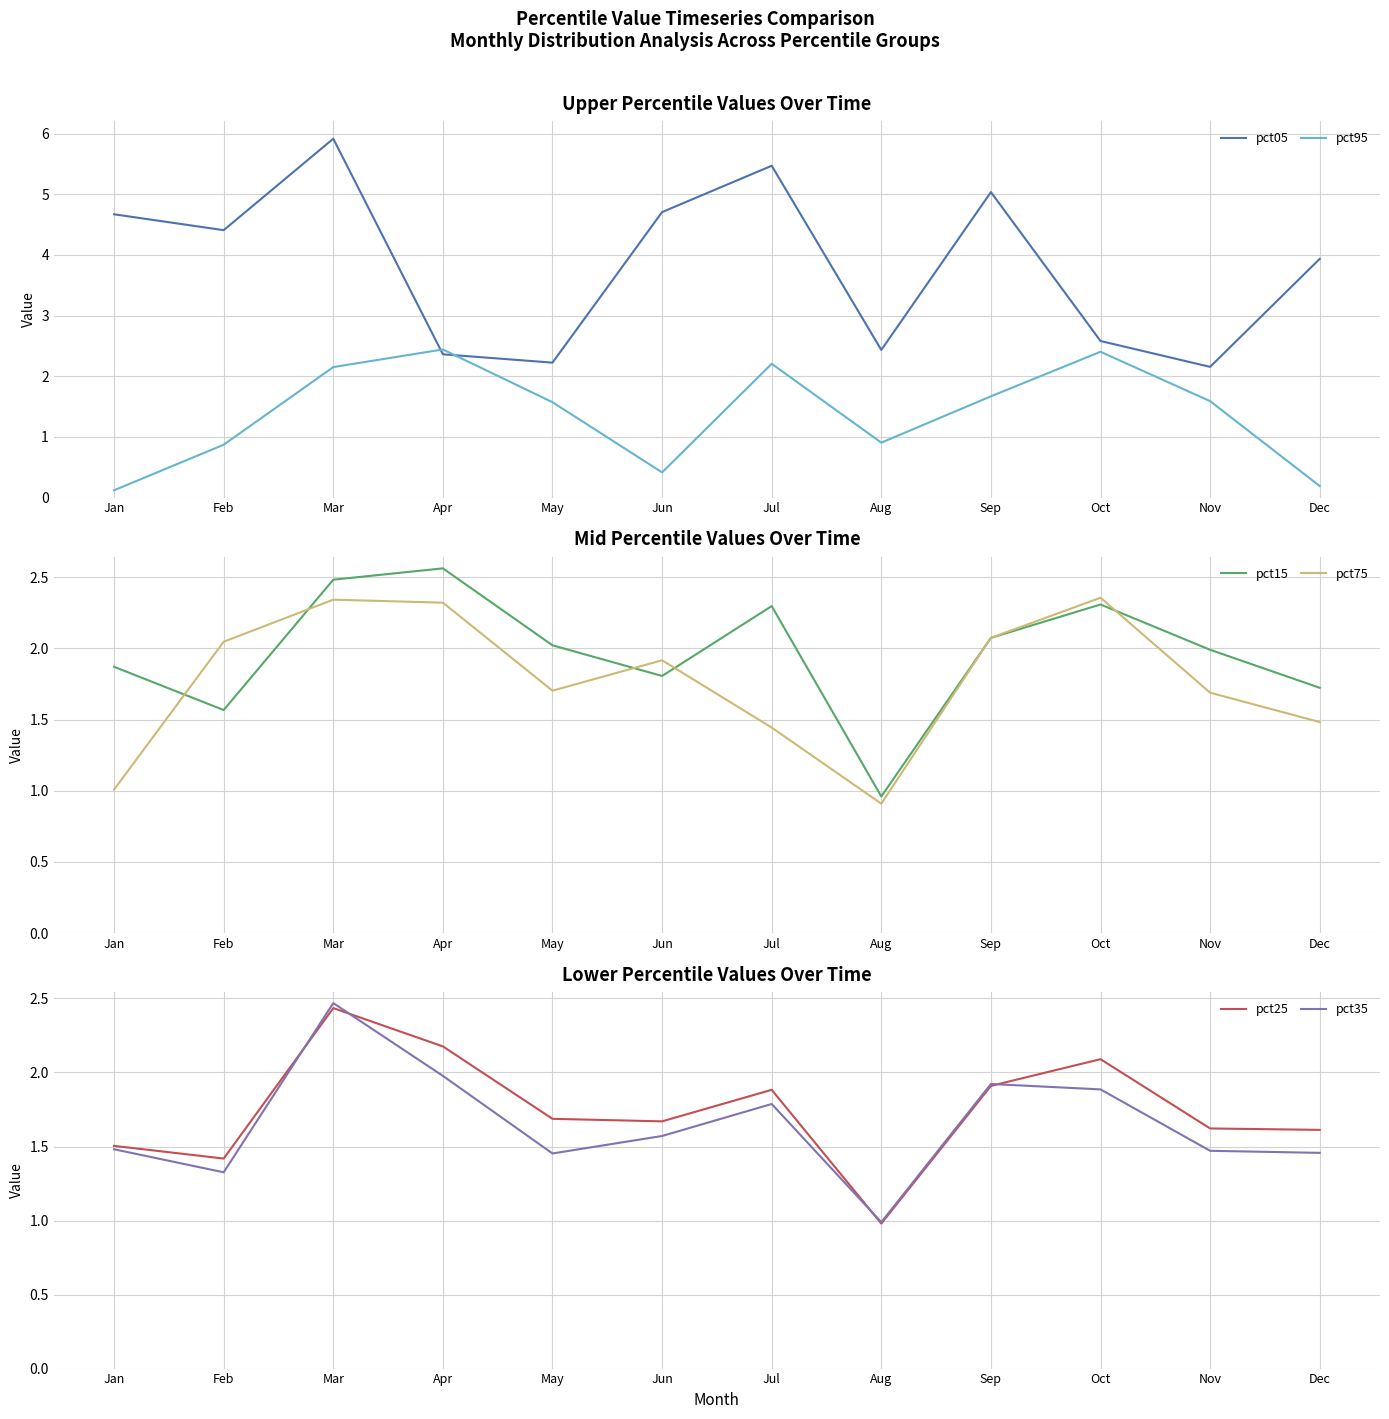

What is the value of the pct95 point at the 5th from the left?

1.6